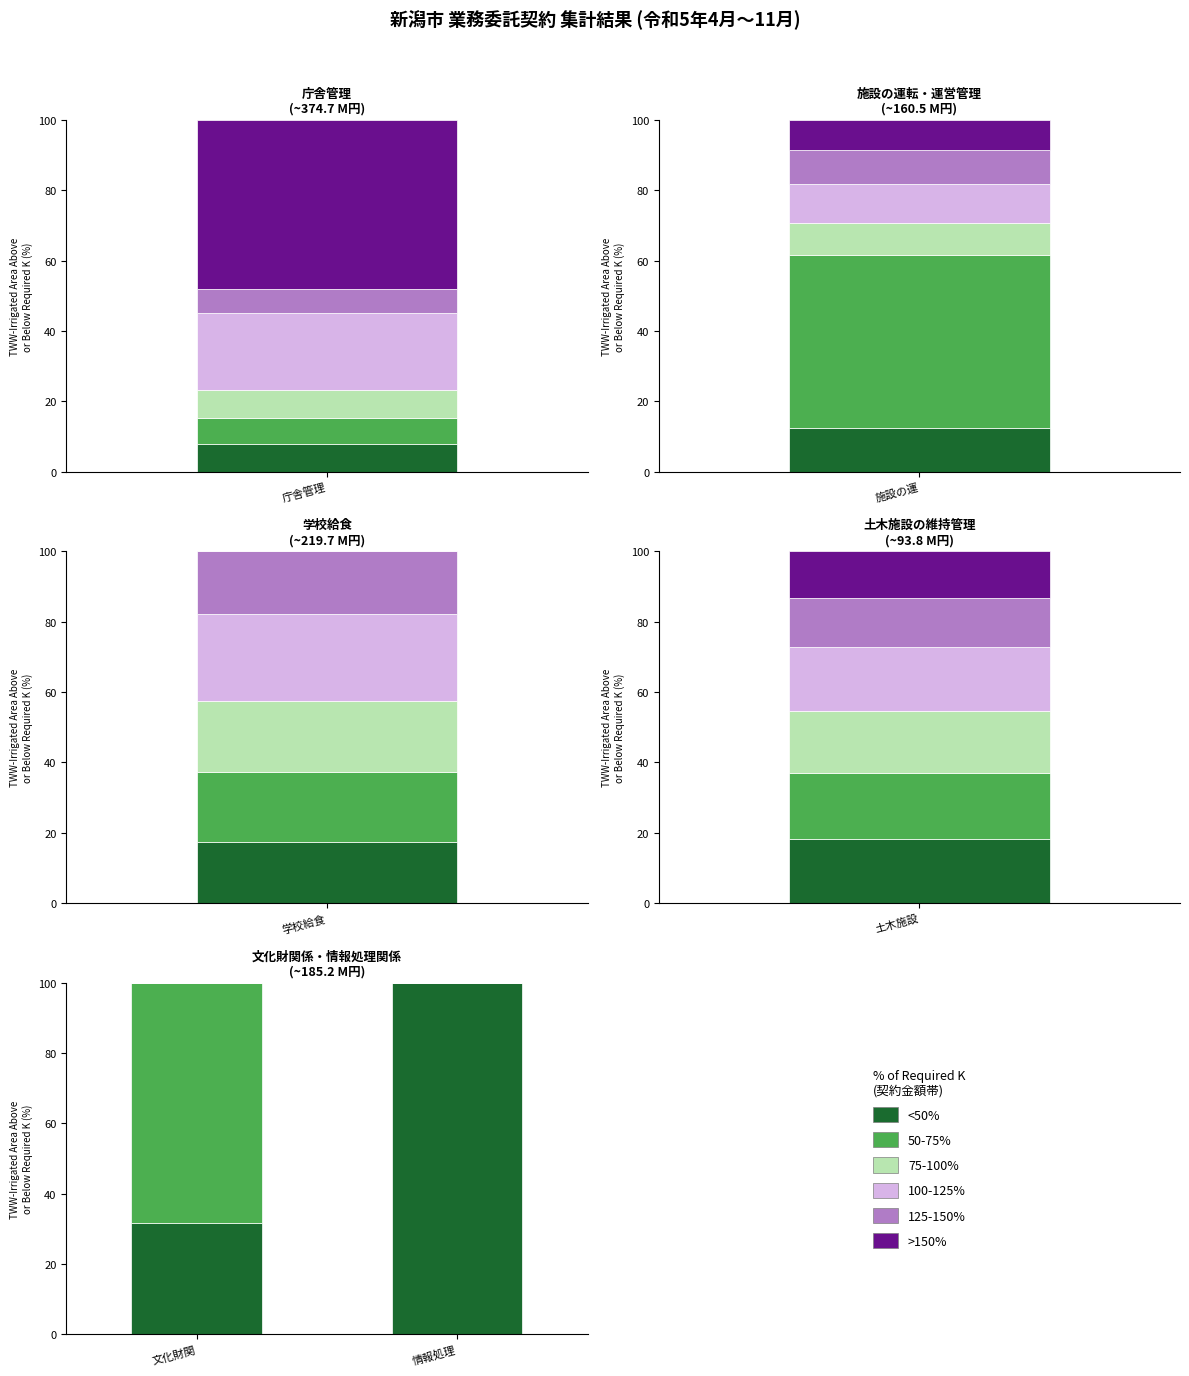

What is the total value across all series at 情報処理?

100.0